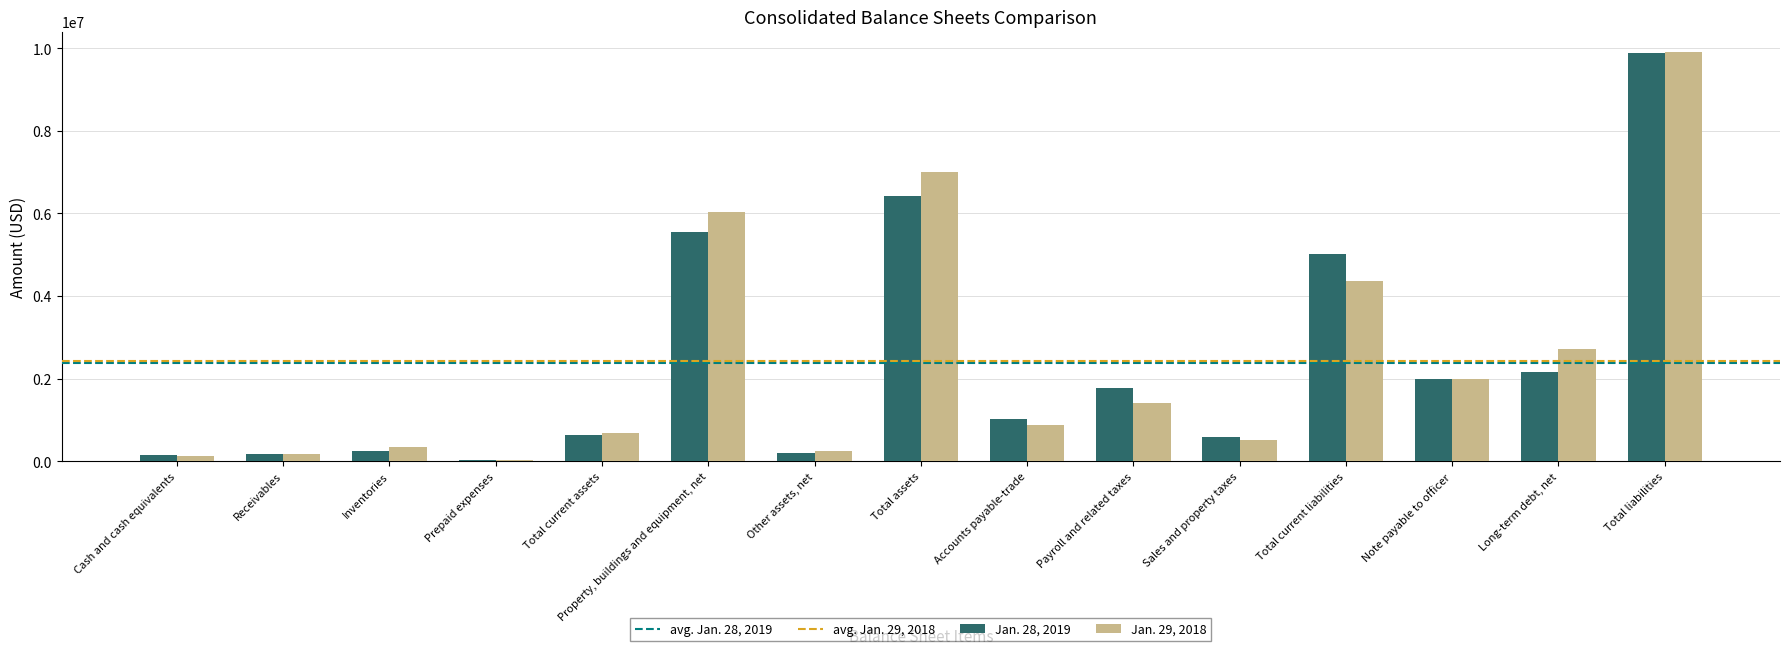

Is it true that Jan. 29, 2018 equals 4322740 at Long-term debt, net?

False